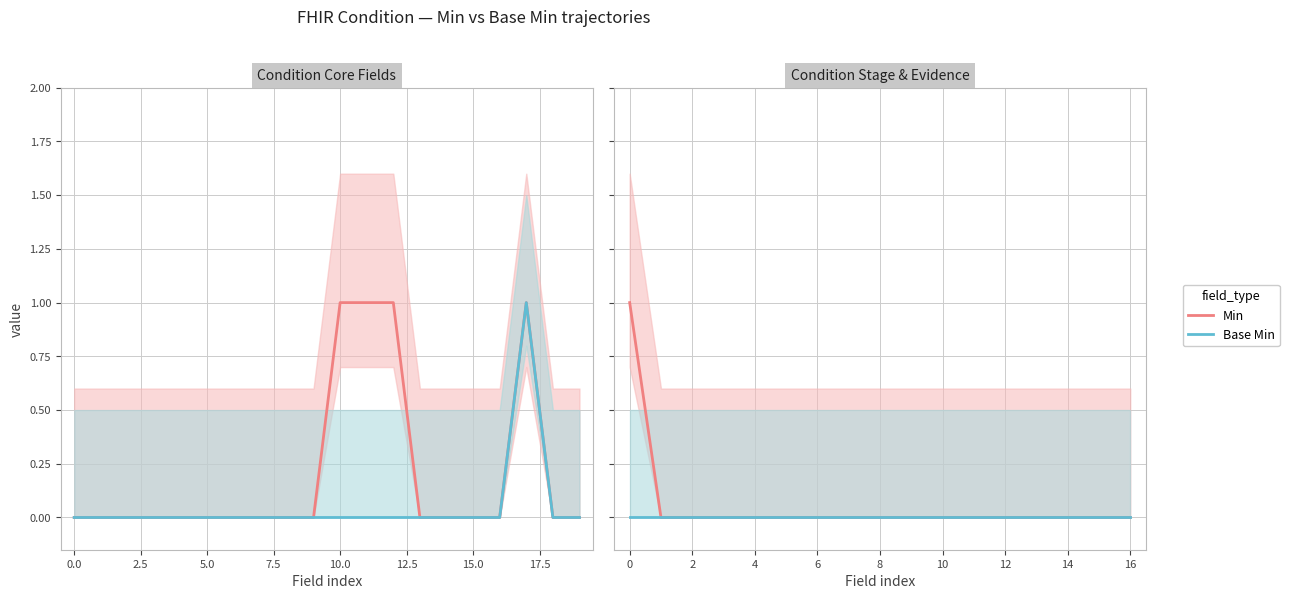

Is this an area chart (filled region under the line)?

No